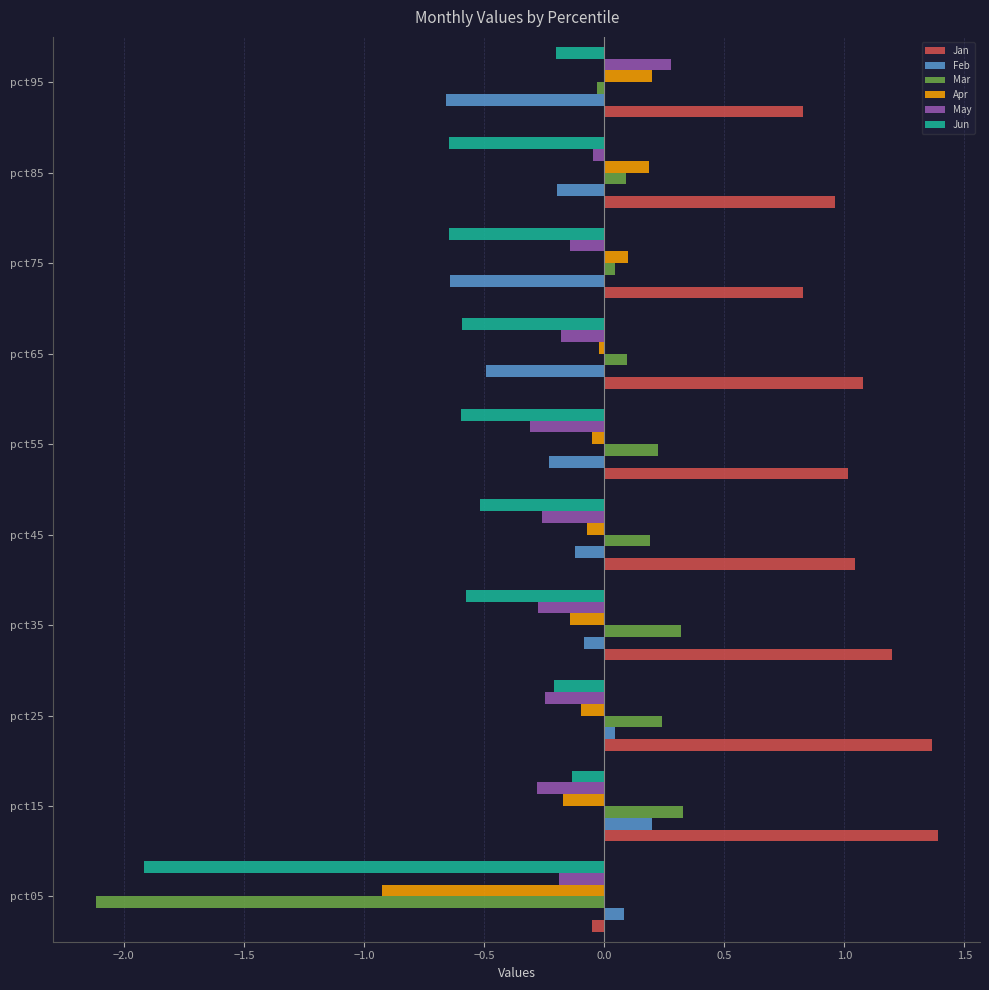

The value of Jan at pct25 is 2.4. True or false?

False